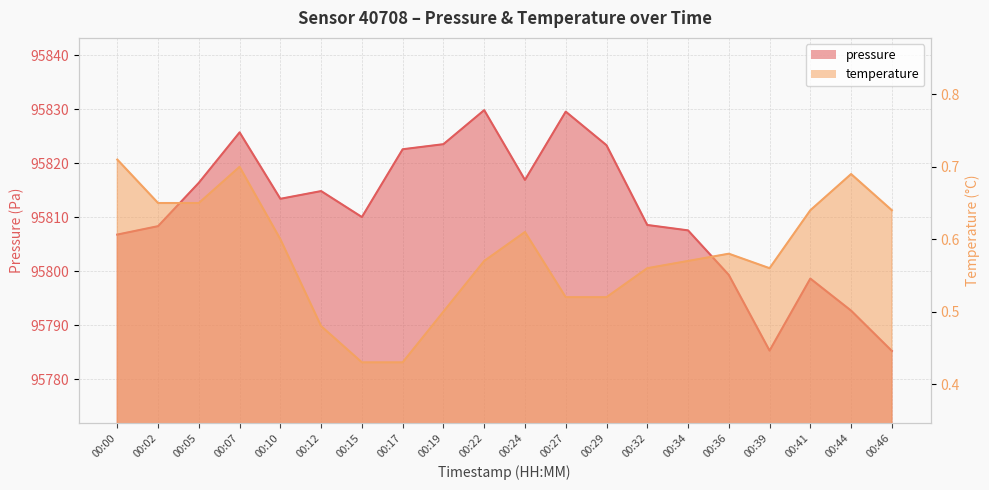

Which category has the lowest value in the pressure series?

00:46